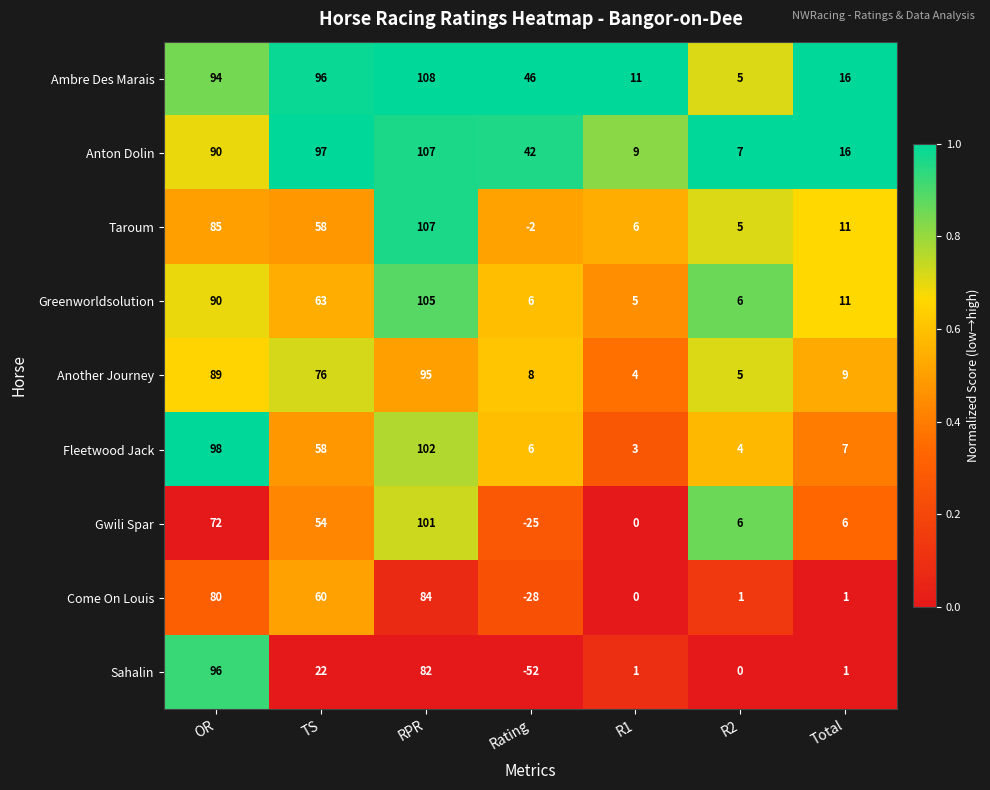

Rank the categories by Fleetwood Jack value from highest to lowest.

RPR, OR, TS, Total, Rating, R2, R1